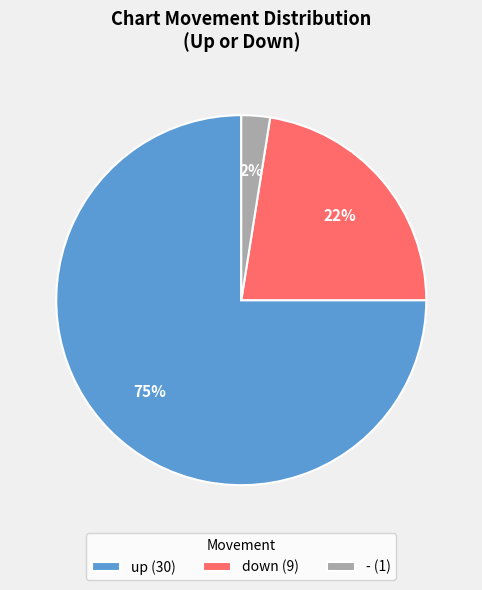

Which has a higher value, down (9) or - (1)?

down (9)